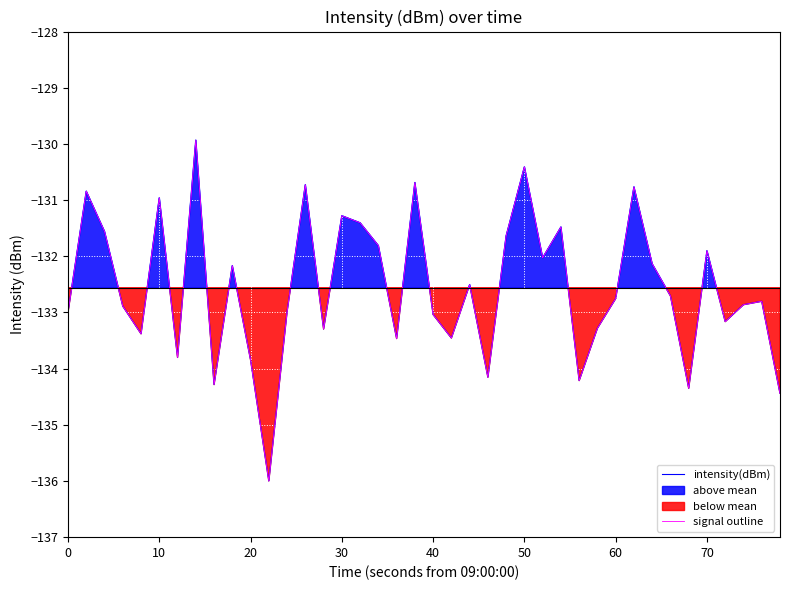

Between 40 and 10, which is larger?

10